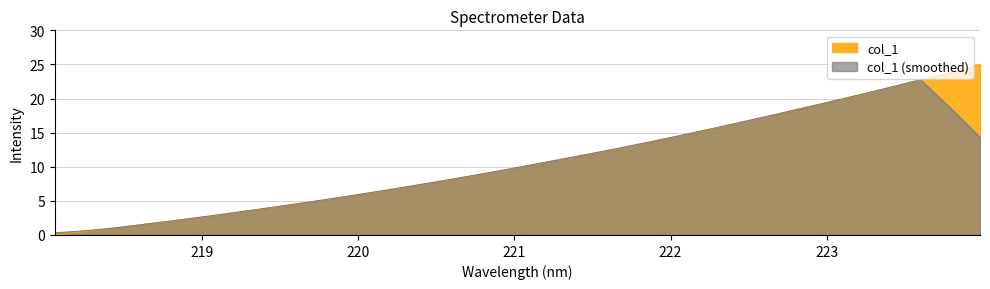

Which series has the widest spread of values?

col_1